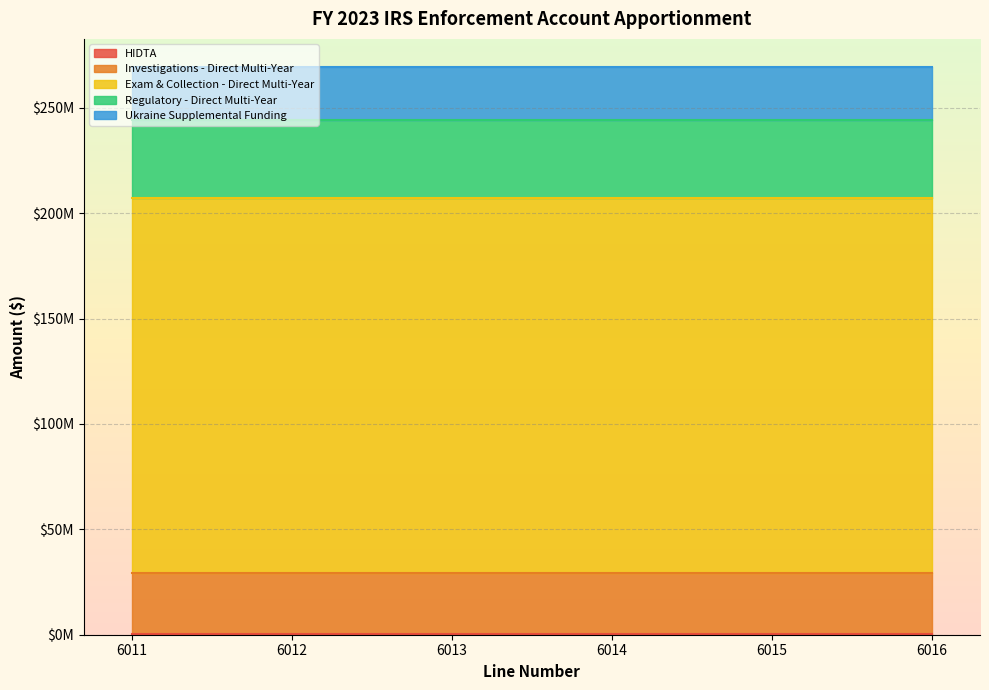

Which has a higher value, 6013 or 6014?

6013